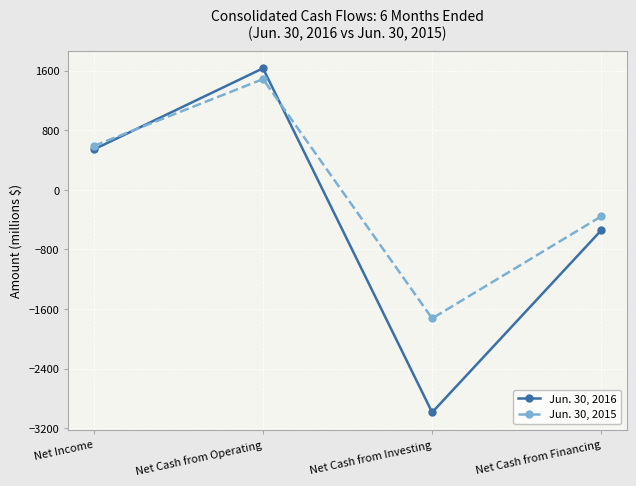

In Jun. 30, 2016, how many points are lower than both neighbors (excluding endpoints)?

1